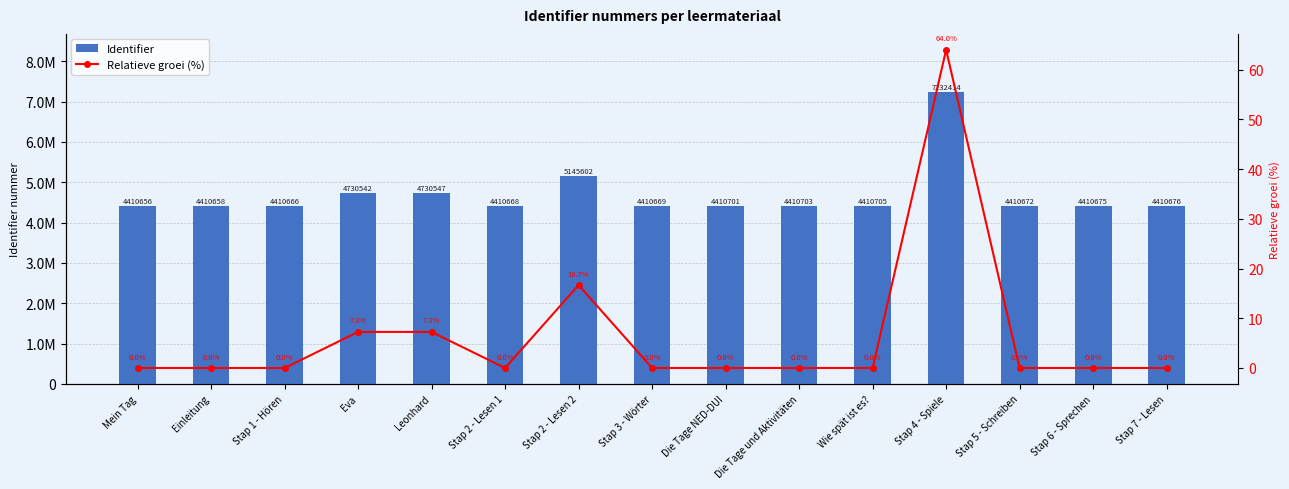

Rank the series by their maximum value, from highest to lowest.

Identifier, Relatieve groei (%)